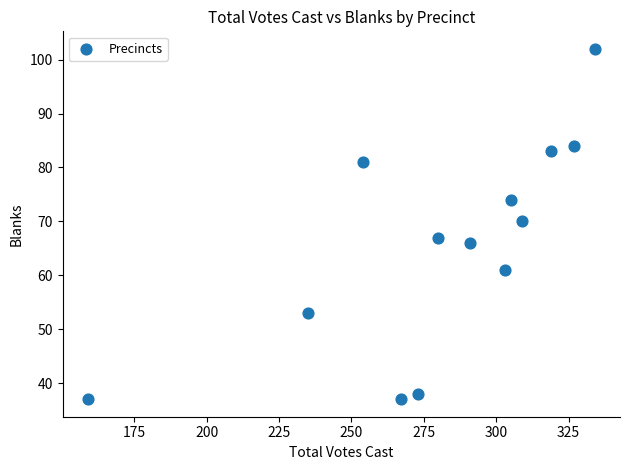

What is the range of X values (max minus min)?

175